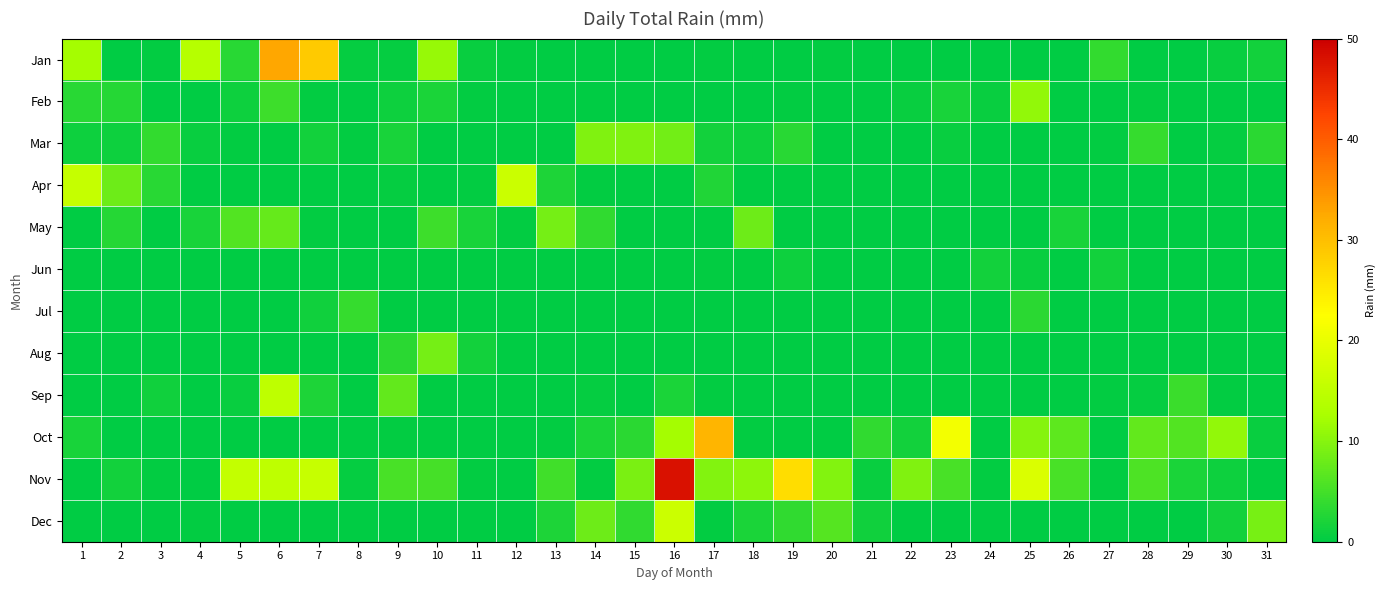

True or false: Nov has a value of 9.7 at 17.

True